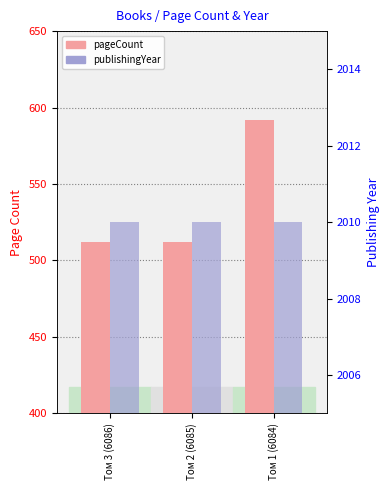

What is the label of the 3rd bar from the left?

Том 1 (6084)